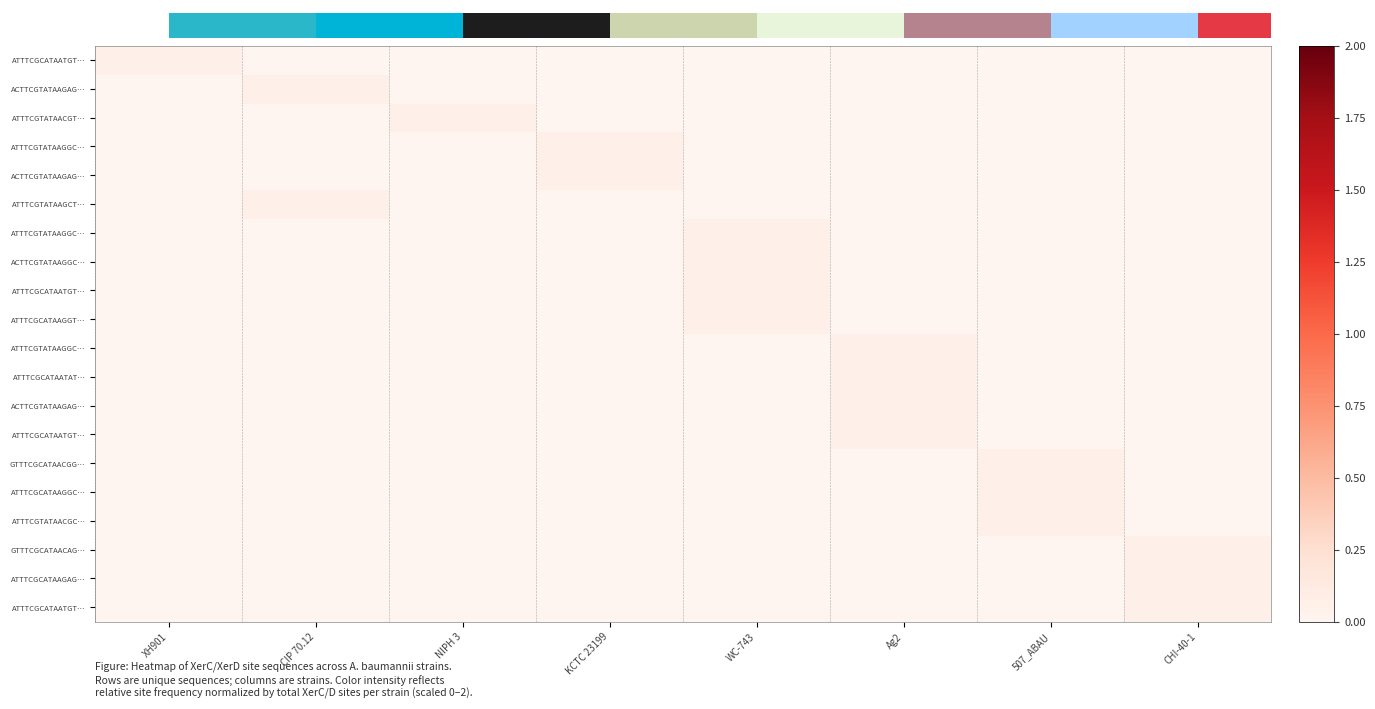

Which category has the highest value across all series?

XH901